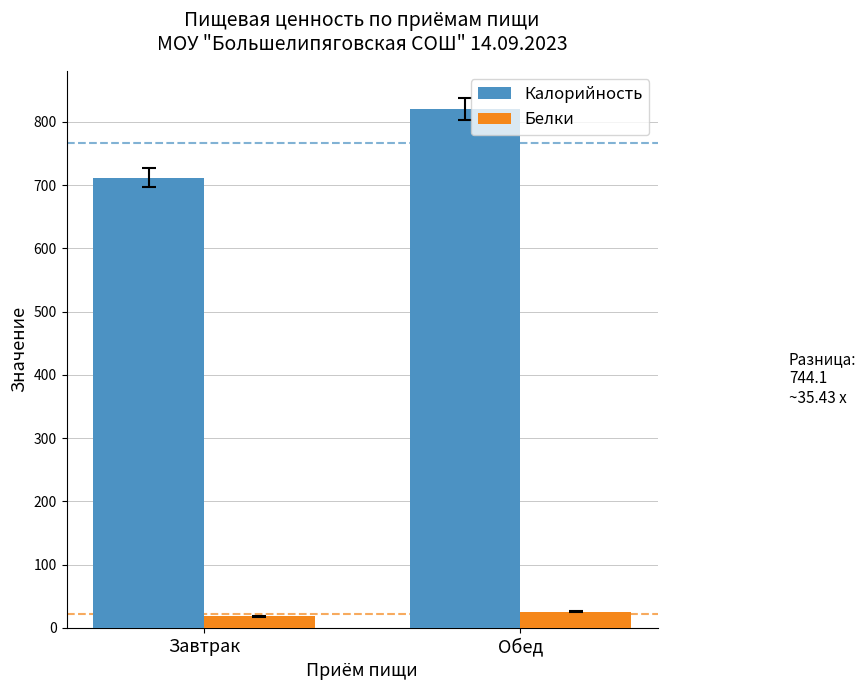

The value of Калорийность at Завтрак is 425.4. True or false?

False